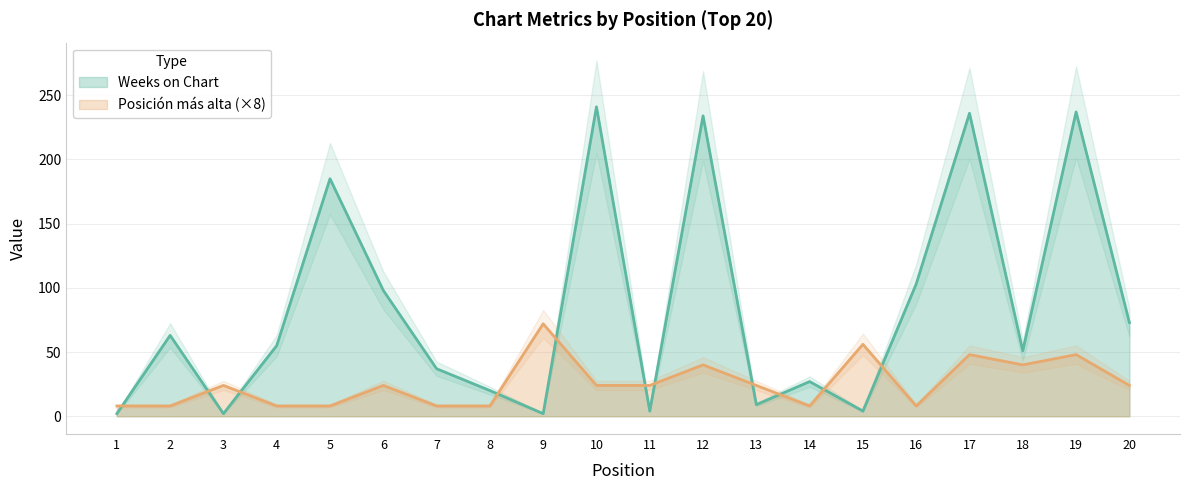

Where does the Weeks on Chart series first go above 55?

2